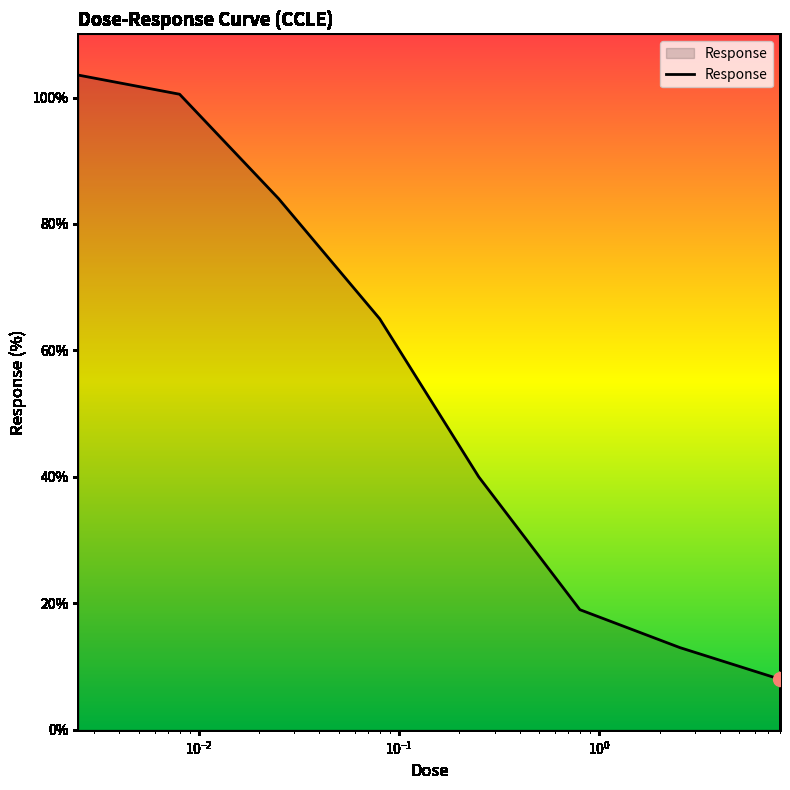

What is the difference between the second highest and second lowest values?

87.5